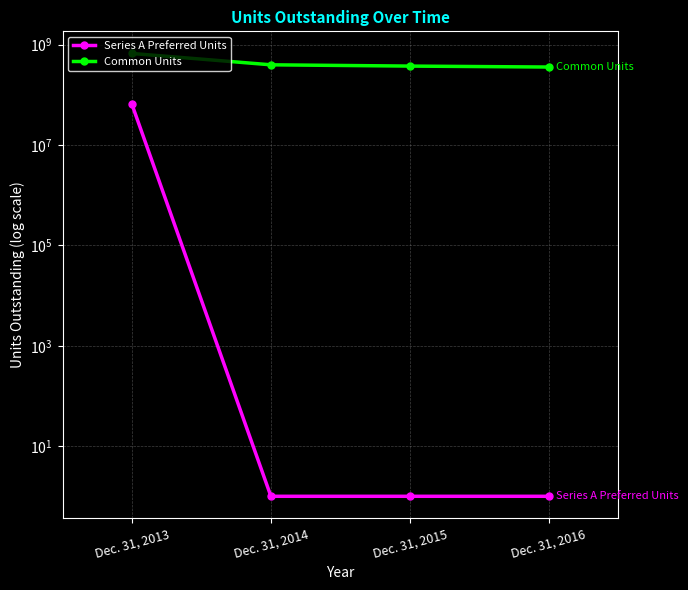

Where is Series A Preferred Units nearest to the value 32194427?

Dec. 31, 2013